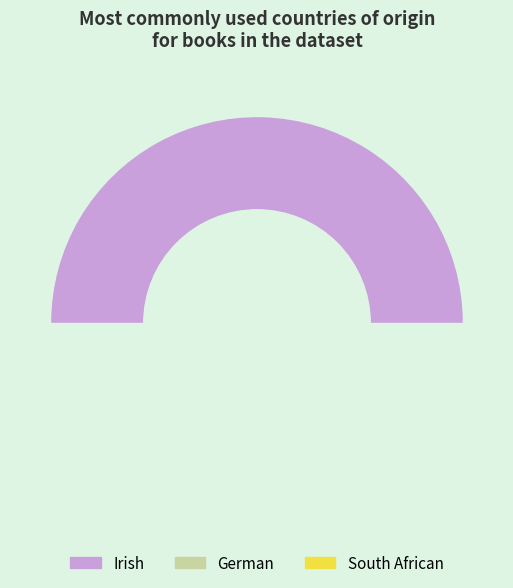

True or false: German accounts for 16% of the total.

False